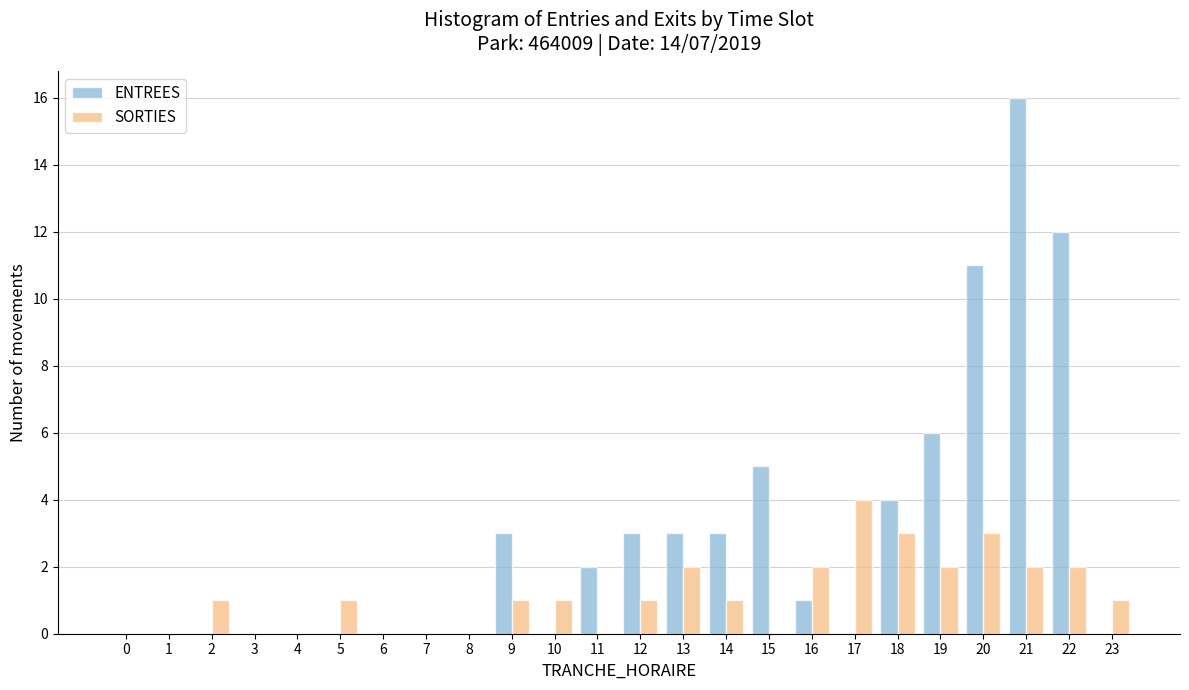

What is the sum of all SORTIES values?

27